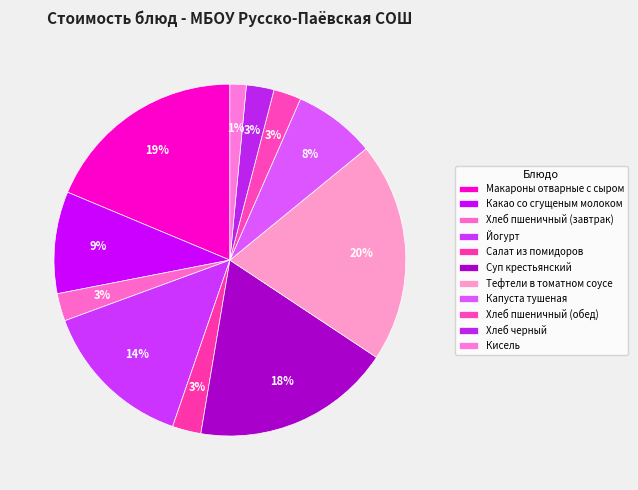

Does Капуста тушеная represent more than half of the total?

No